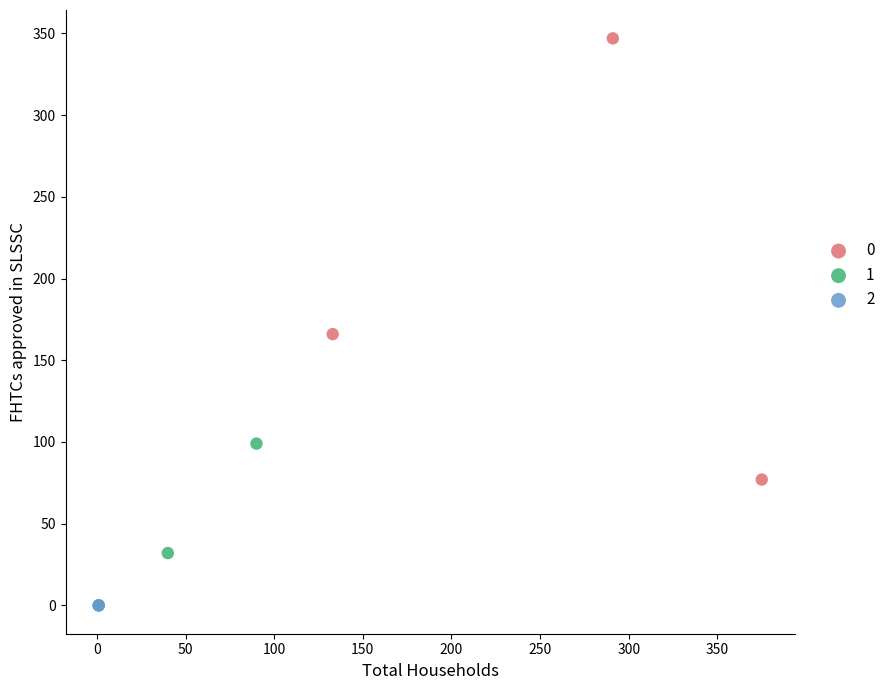

Which series reaches the minimum Y coordinate?

2